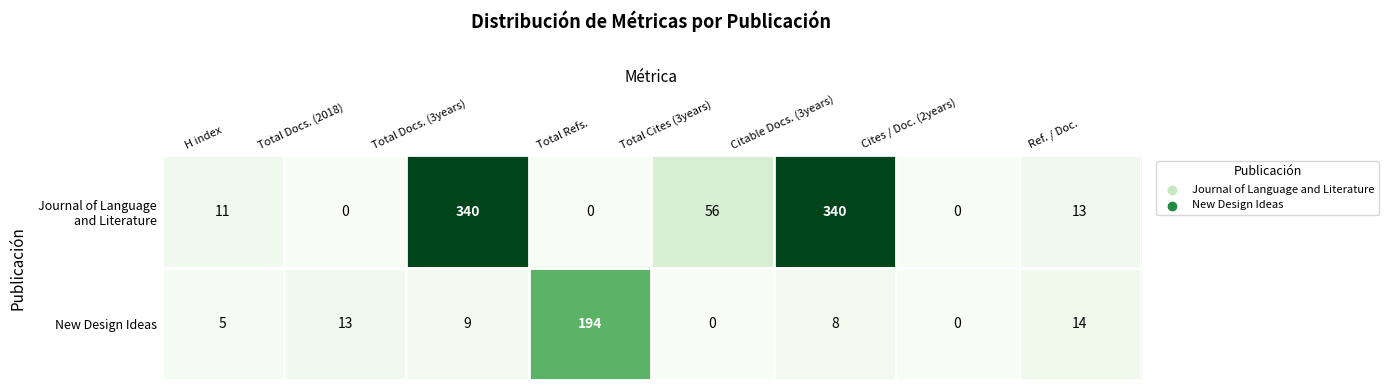

Which series changed the most between Cites / Doc. (2years) and Ref. / Doc.?

New Design Ideas